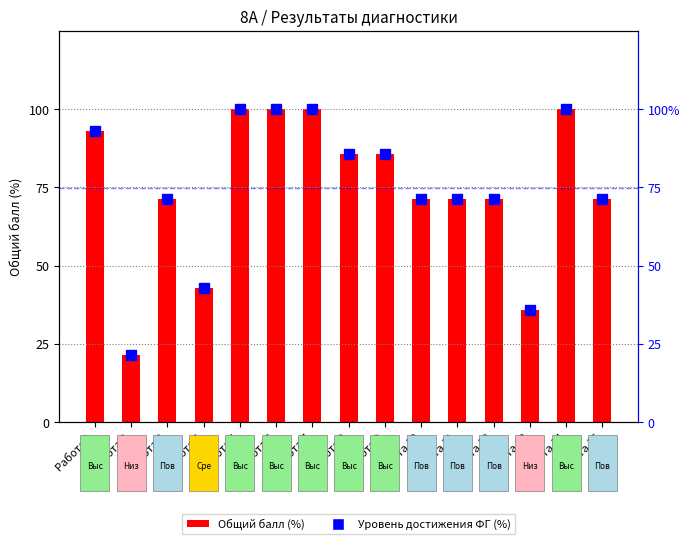

How many values in the Общий балл (%) series are below 71?

3